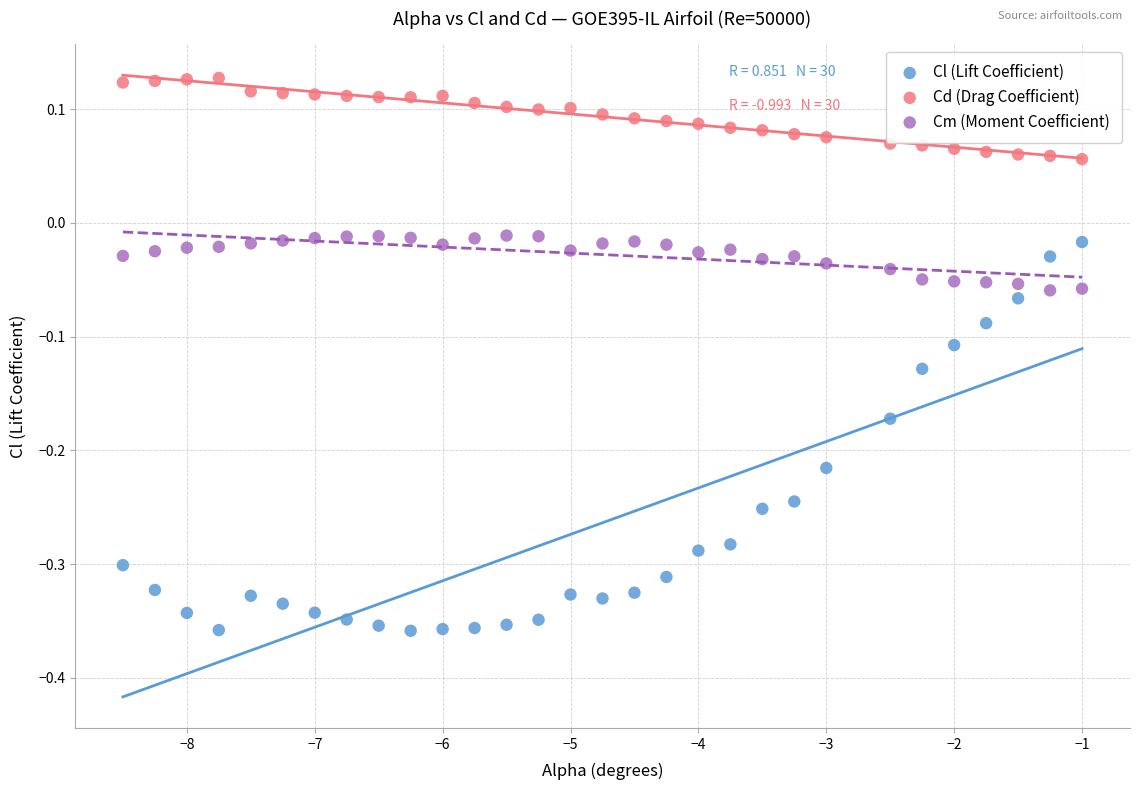

Across all data points, what is the range of X values (max minus min)?

7.5